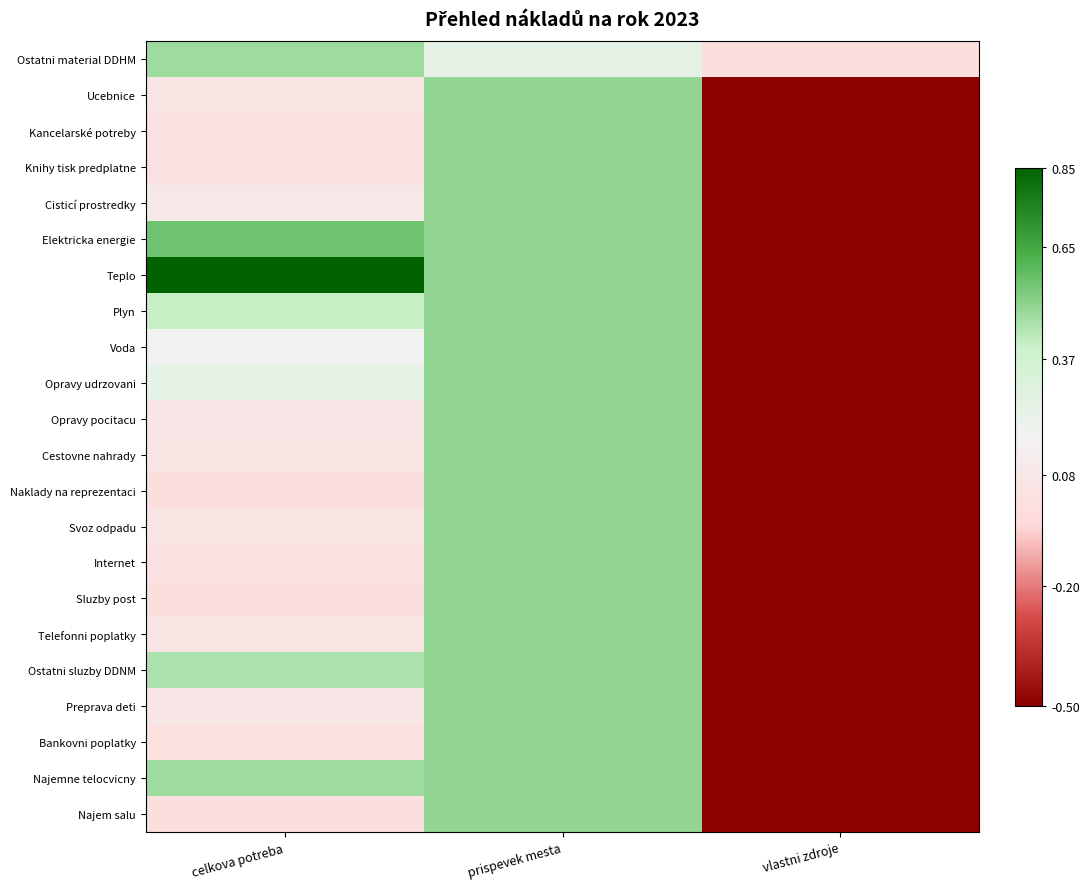

At vlastni zdroje, list the series in order from largest to smallest.

Ostatni material DDHM, Ucebnice, Kancelarské potreby, Knihy tisk predplatne, Cisticí prostredky, Elektricka energie, Teplo, Plyn, Voda, Opravy udrzovani, Opravy pocitacu, Cestovne nahrady, Naklady na reprezentaci, Svoz odpadu, Internet, Sluzby post, Telefonni poplatky, Ostatni sluzby DDNM, Preprava deti, Bankovni poplatky, Najemne telocvicny, Najem salu